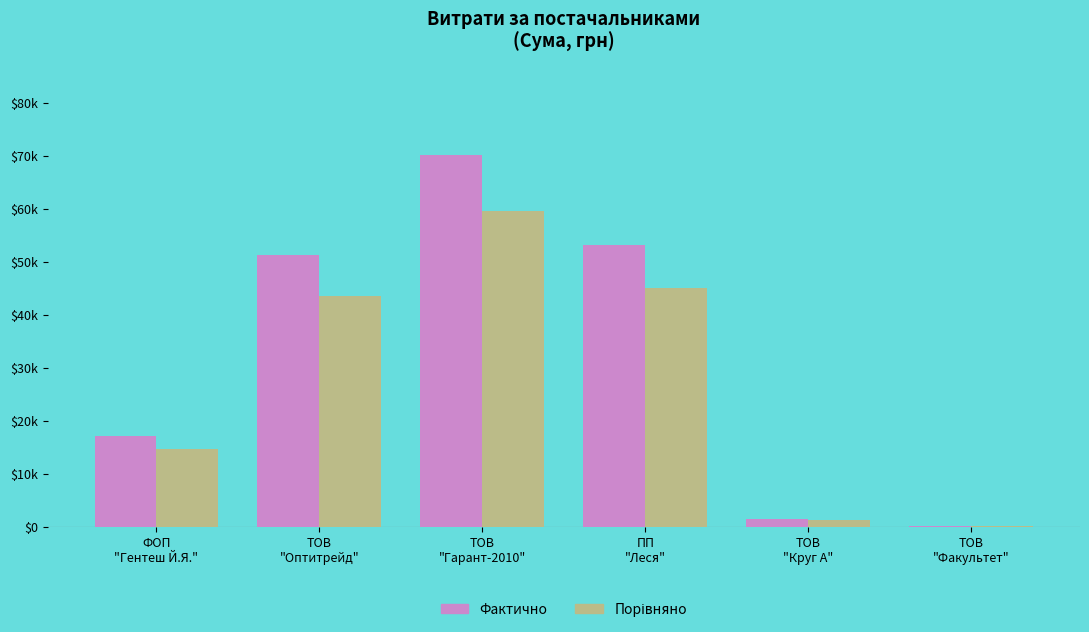

What is the value of the Порівняно bar at the 6th from the left?

140.2